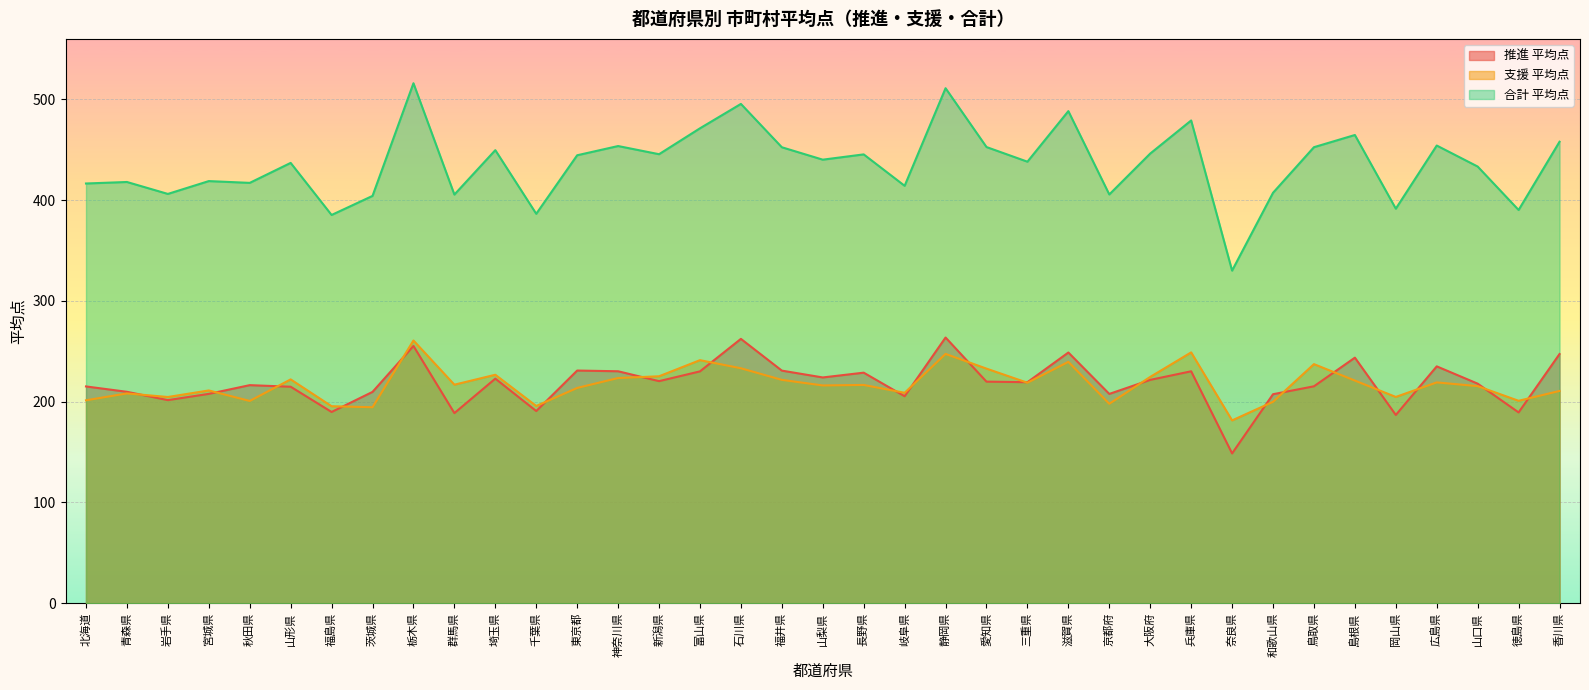

What is the average value of the 合計_管内市町村平均点 series?

435.8